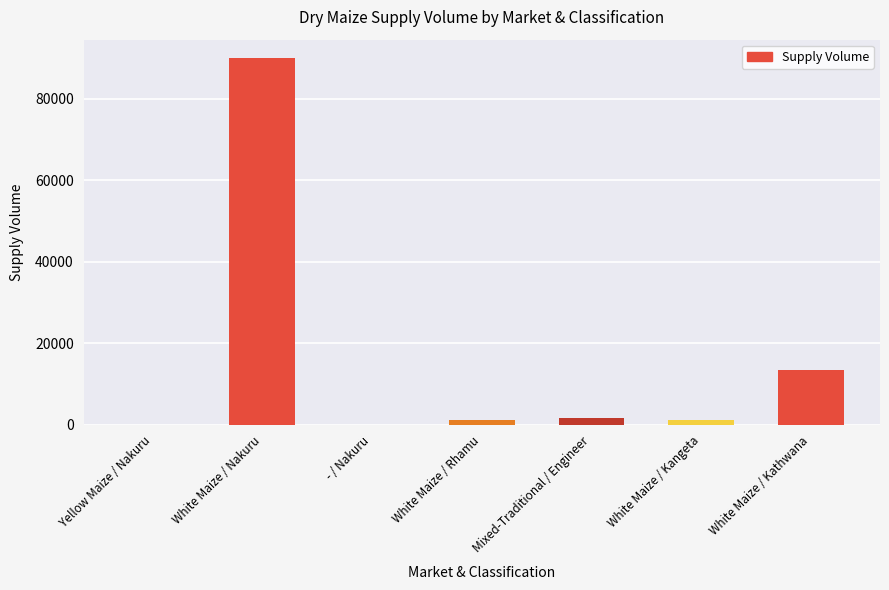

Between Yellow Maize / Nakuru and White Maize / Nakuru, which is larger?

White Maize / Nakuru